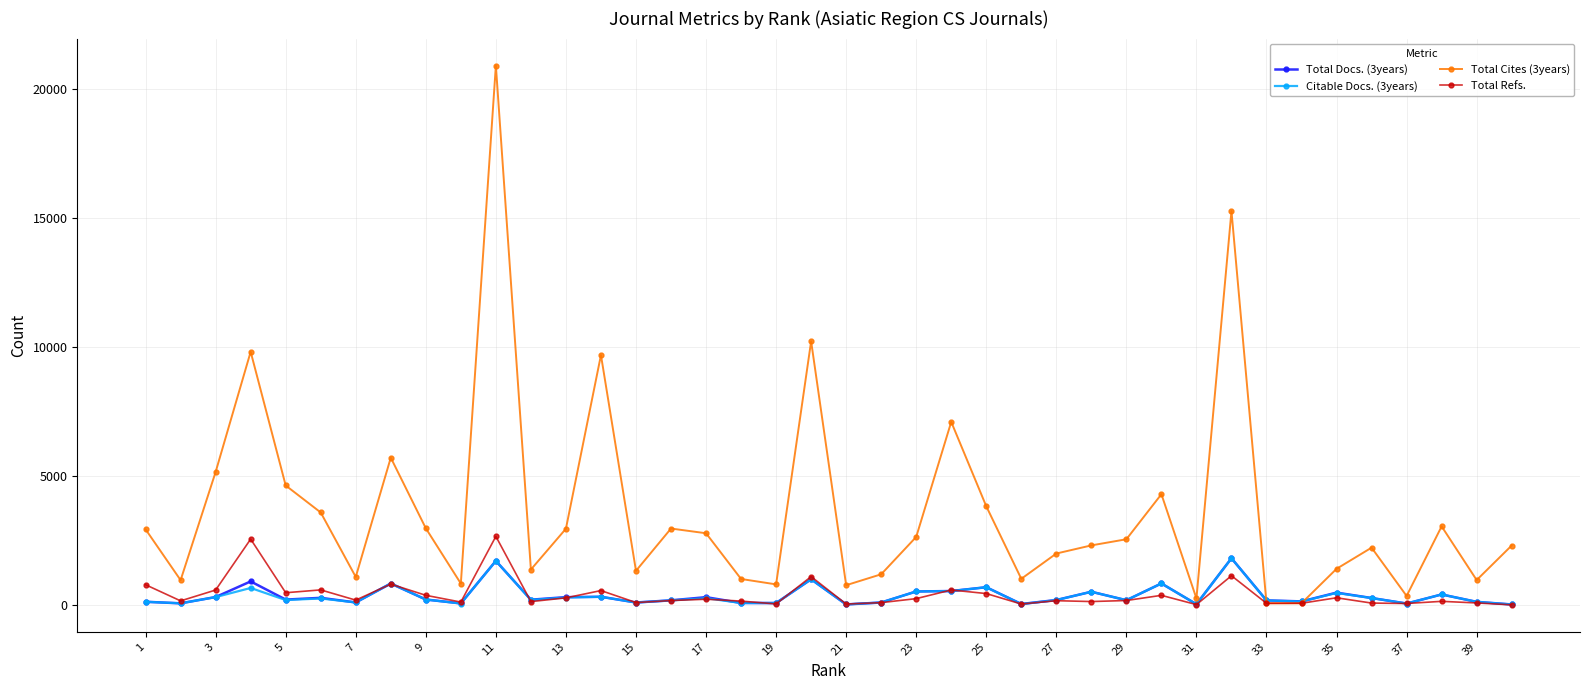

At how many categories does at least one series exceed 11260?

2